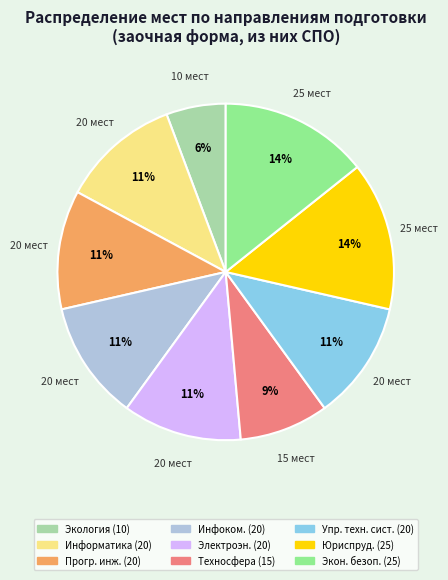

Is there a majority slice in this chart?

No